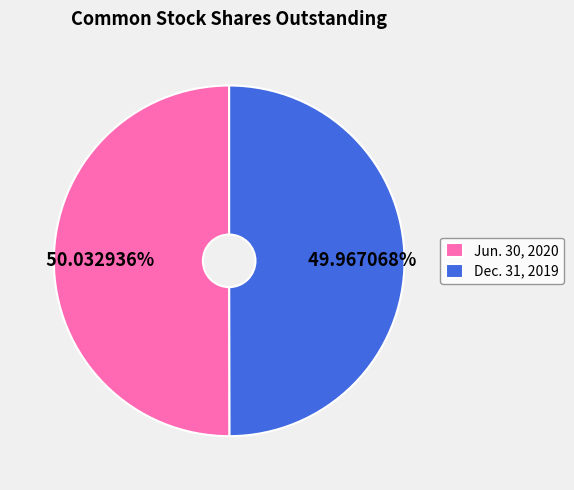

To the nearest percent, what is the combined percentage of Dec. 31, 2019 and Jun. 30, 2020?

100%